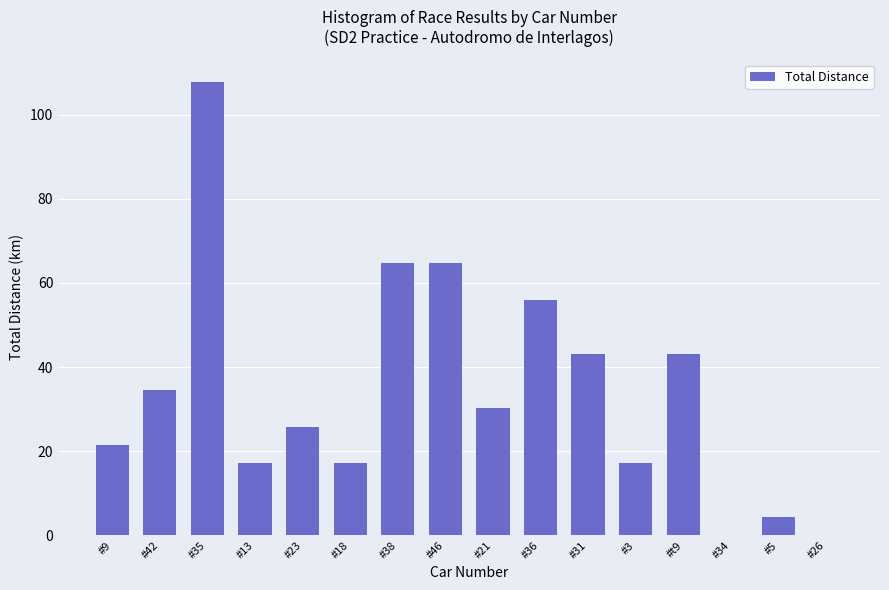

What is the sum of the values at #35 and #5?

112.0